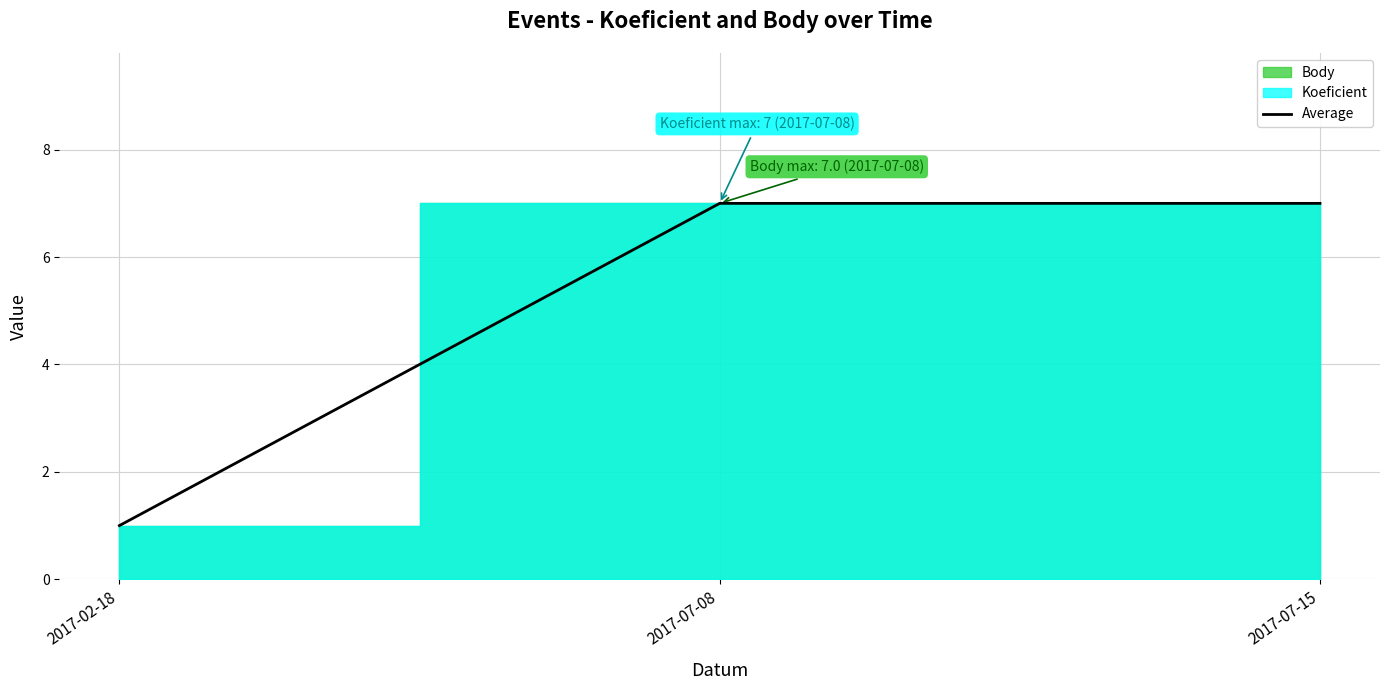

Which label corresponds to the largest value in the chart?

2017-07-08